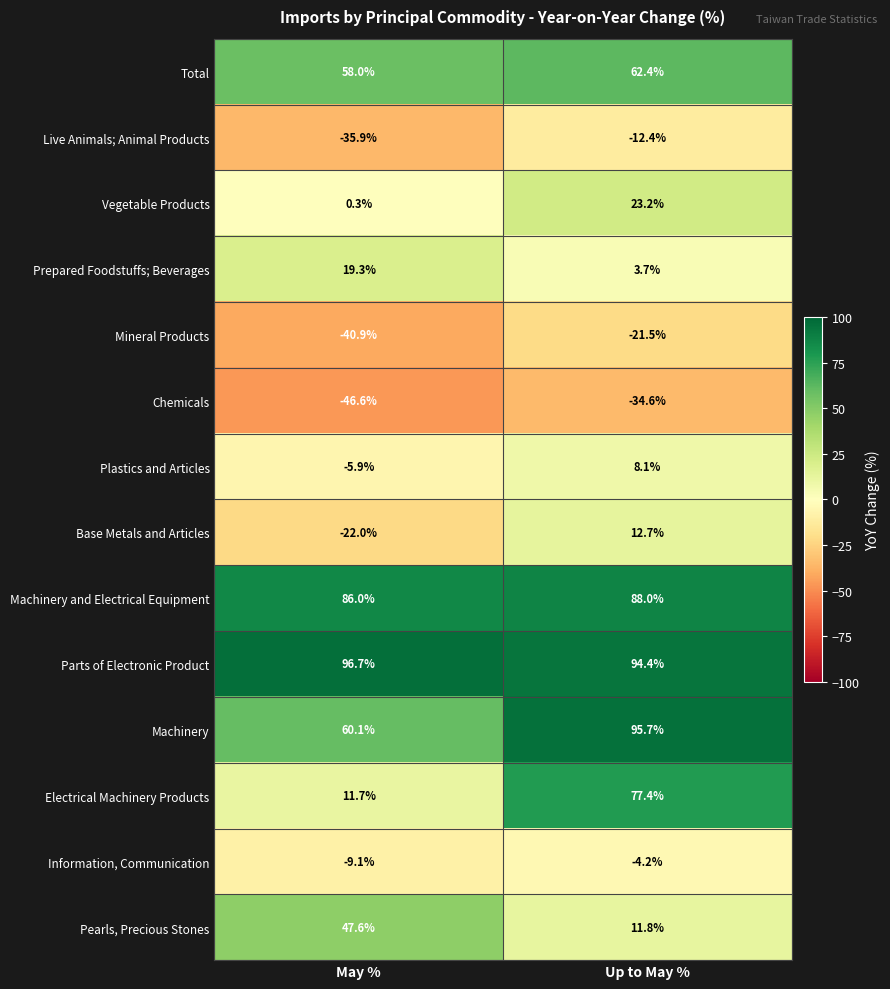

Which series changed the most between May % and Up to May %?

Electrical Machinery Products